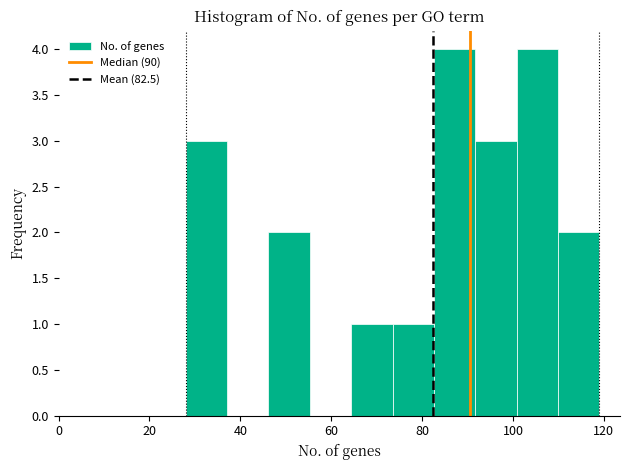

Reading left to right, list every bar in this chart as the range it spans on the x-axis followed by its height. Neither the bar edges nor the heights are printed on the chart, so give them approximately, as read against the axes.

28 to 38: 3
38 to 46: 0
46 to 56: 2
56 to 64: 0
64 to 74: 1
74 to 82: 1
82 to 92: 4
92 to 100: 3
100 to 110: 4
110 to 120: 2